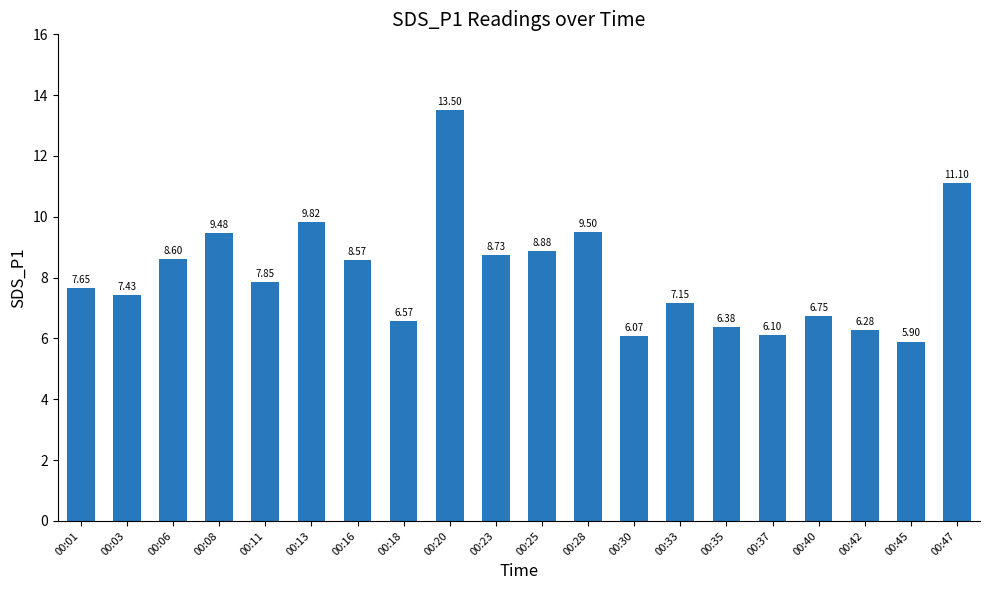

Rank the categories by value from lowest to highest.

00:45, 00:30, 00:37, 00:42, 00:35, 00:18, 00:40, 00:33, 00:03, 00:01, 00:11, 00:16, 00:06, 00:23, 00:25, 00:08, 00:28, 00:13, 00:47, 00:20